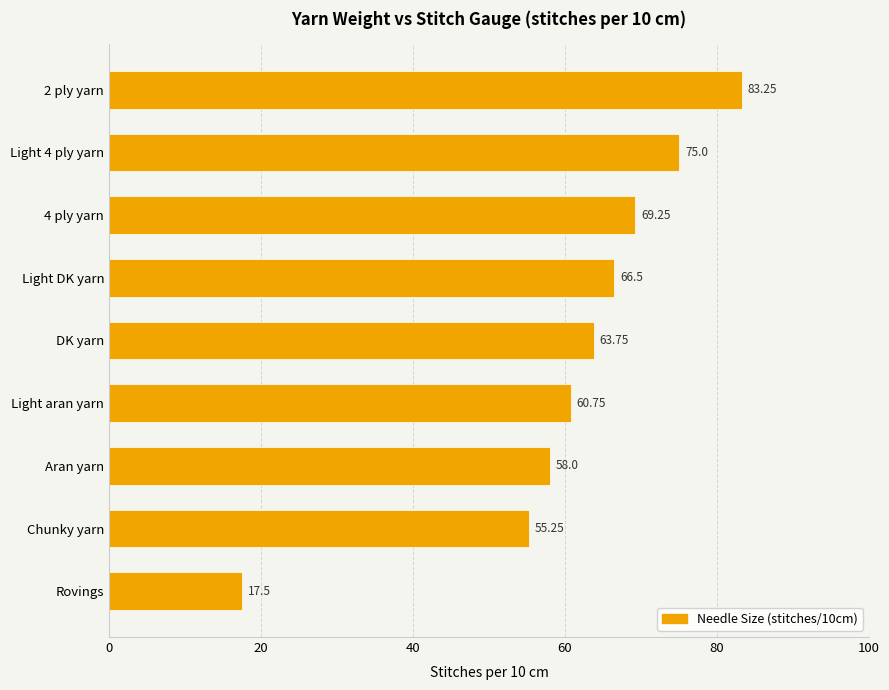

At which label is the value closest to 50?

Chunky yarn